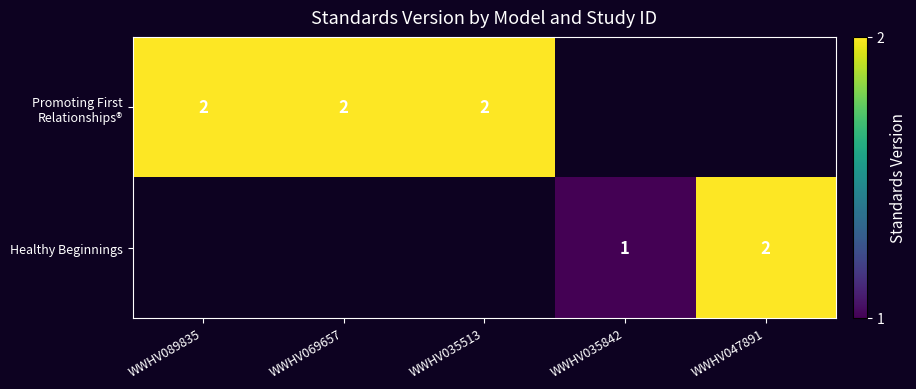

Is the value of Healthy Beginnings at WWHV035513 greater than the value of Promoting First Relationships® at WWHV089835?

No